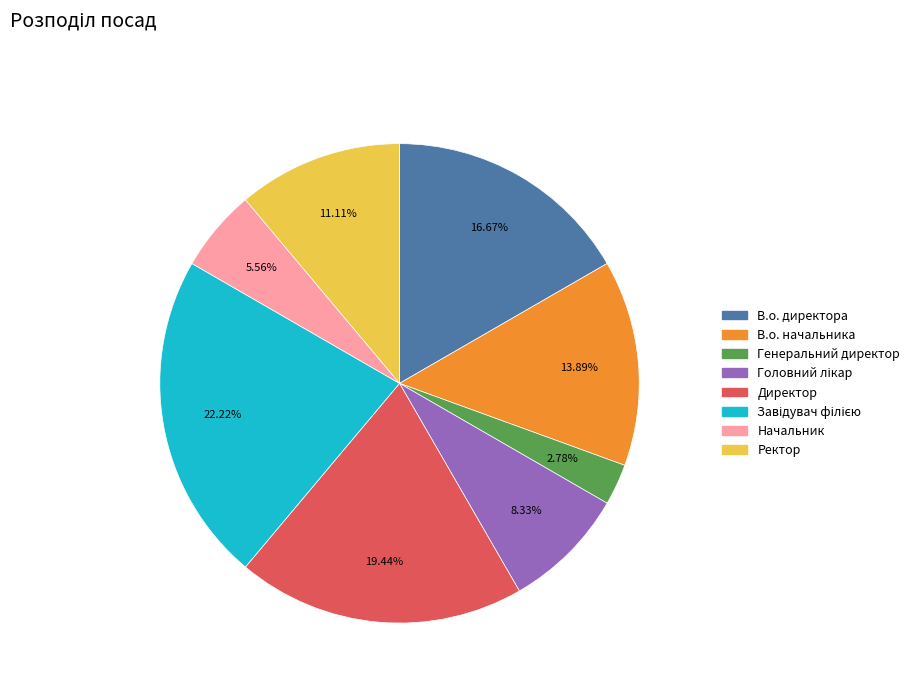

Which category has the smallest portion of the pie?

Генеральний директор